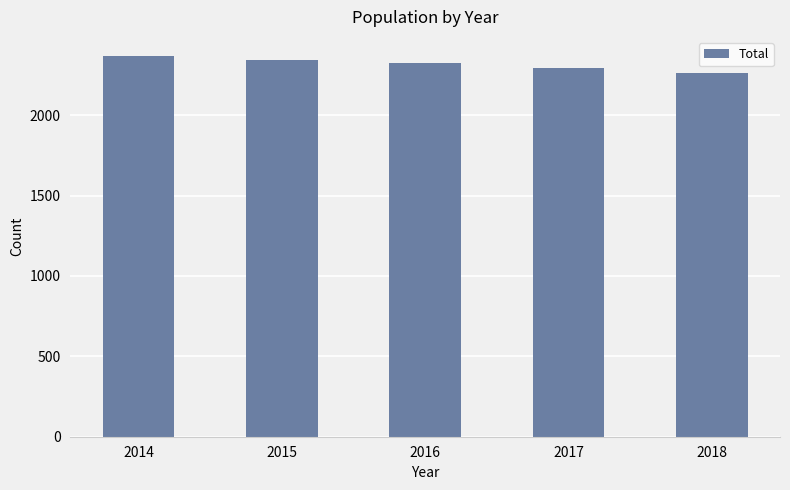

Reading right to left, extract all data points from this chart.

2018=2264	2017=2293	2016=2325	2015=2346	2014=2369